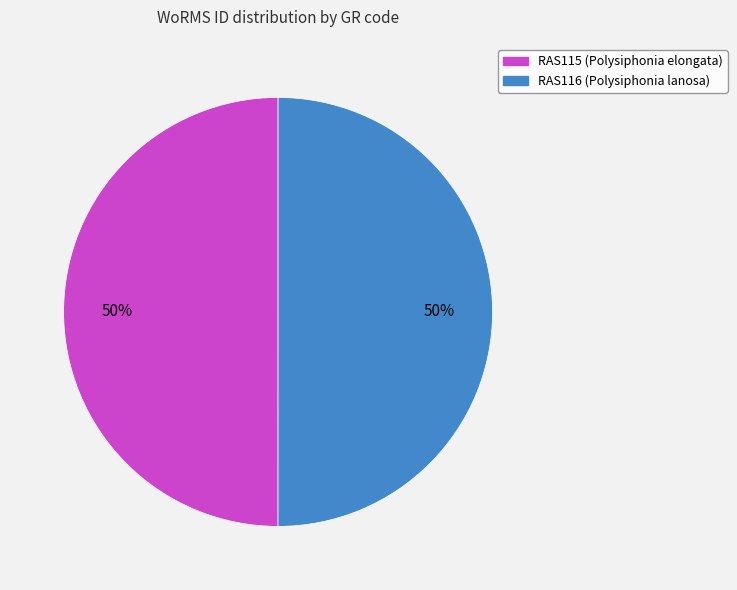

Is the sum of RAS116 (Polysiphonia lanosa) and RAS115 (Polysiphonia elongata) greater than half?

Yes